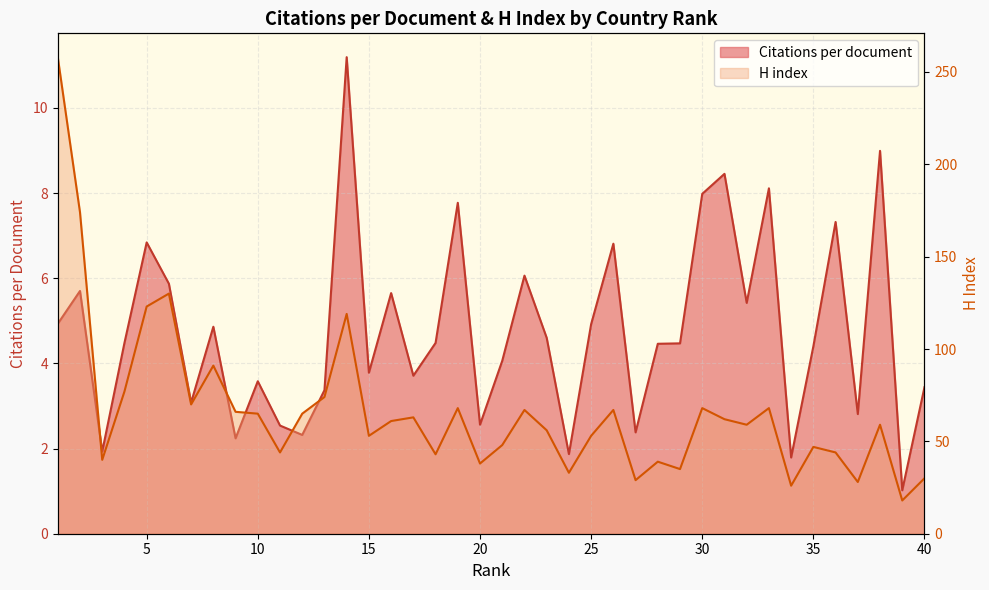

What is the difference between the second highest and minimum values in the Citations per document series?

8.0